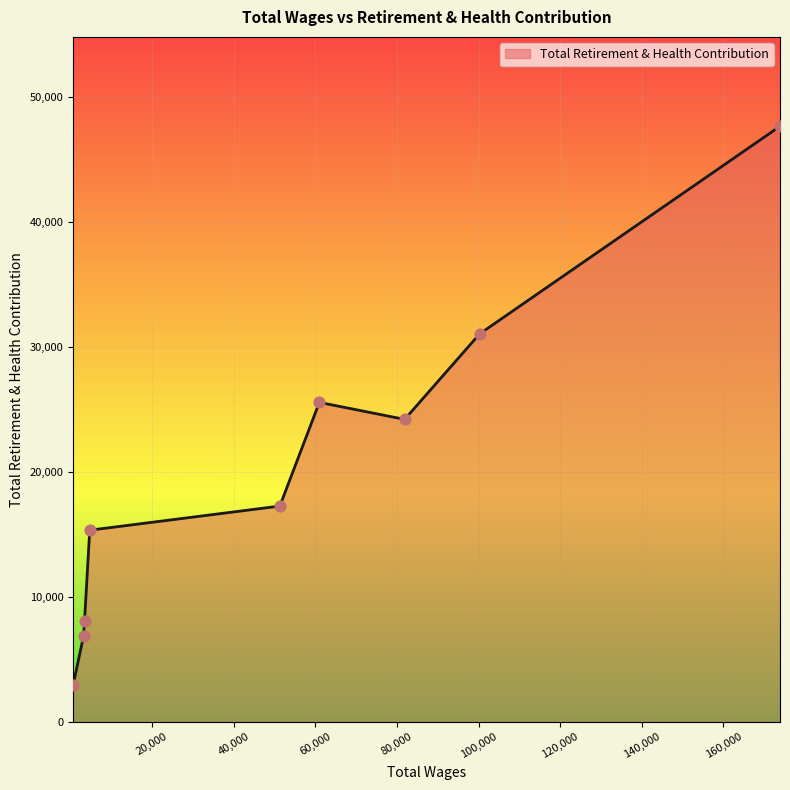

What is the minimum value shown in the chart?

2974